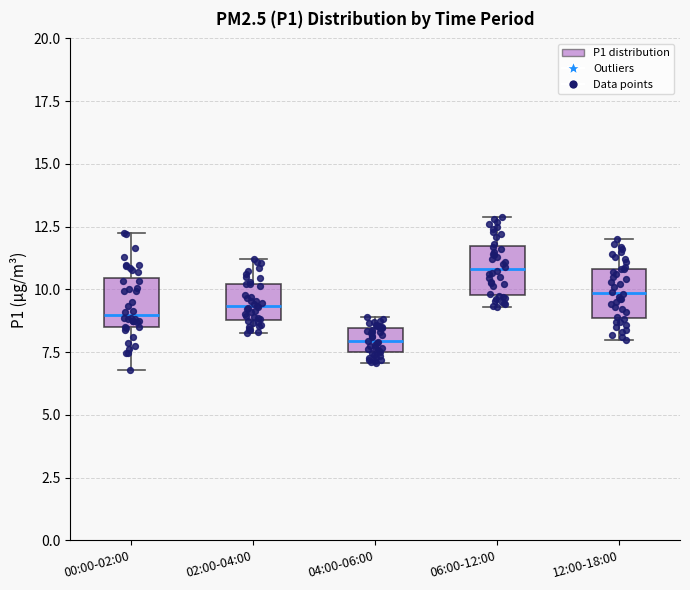

Which box has the lowest median line?

04:00-06:00